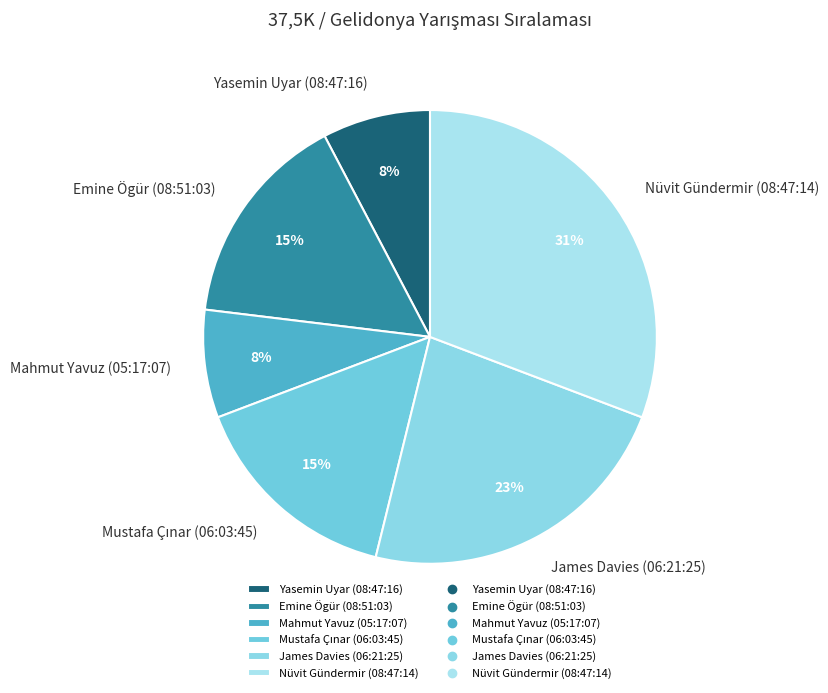

Is there a majority slice in this chart?

No